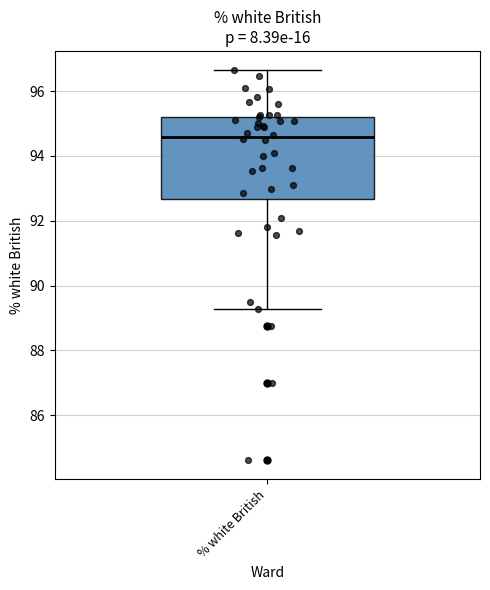

Transcribe this box plot: give where the median line is, the range the box spans, and where the two whiskers end, as read against the y-axis. The values are not printed on the chart, so give them approximately, as read against the axis.

median 94.6, box 92.6 to 95.2, whiskers 89.2 to 96.6